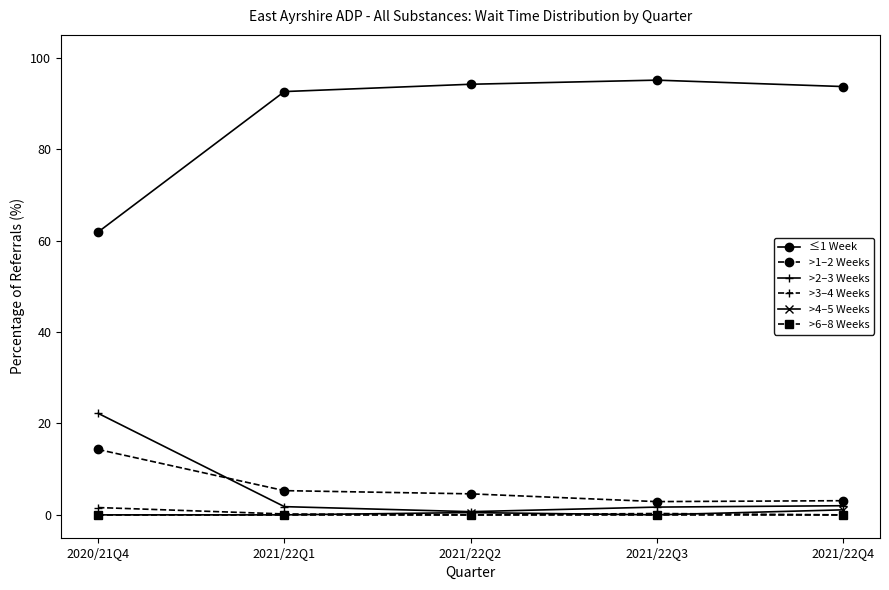

Which series has the largest total across all categories?

≤1 Week